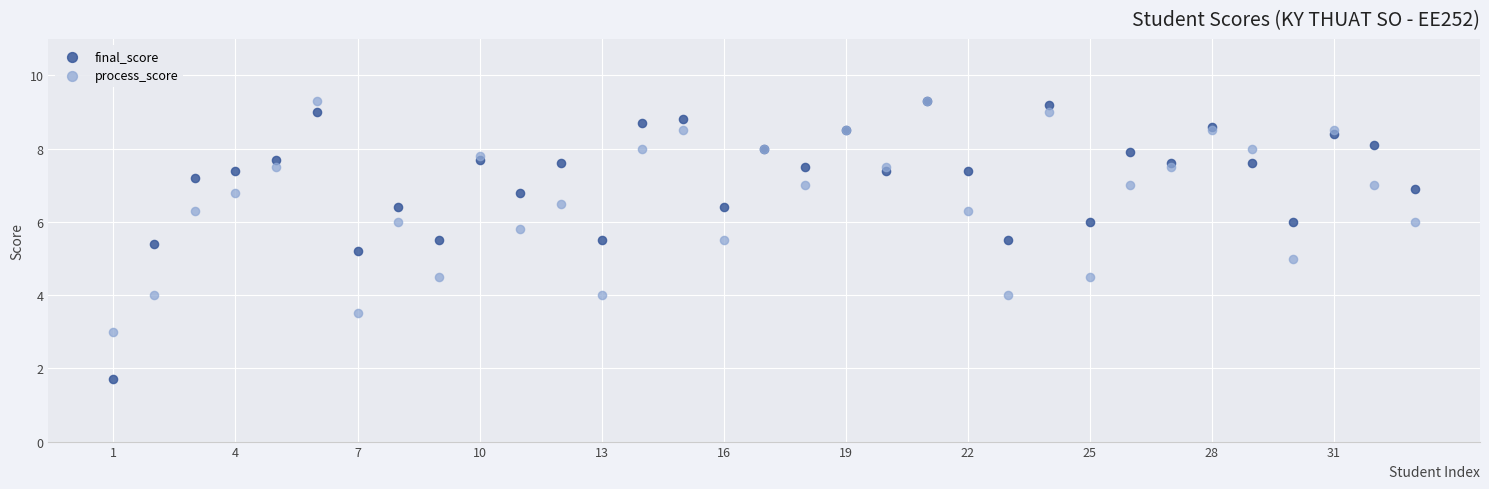

What are all the series names shown in the legend?

final_score, process_score